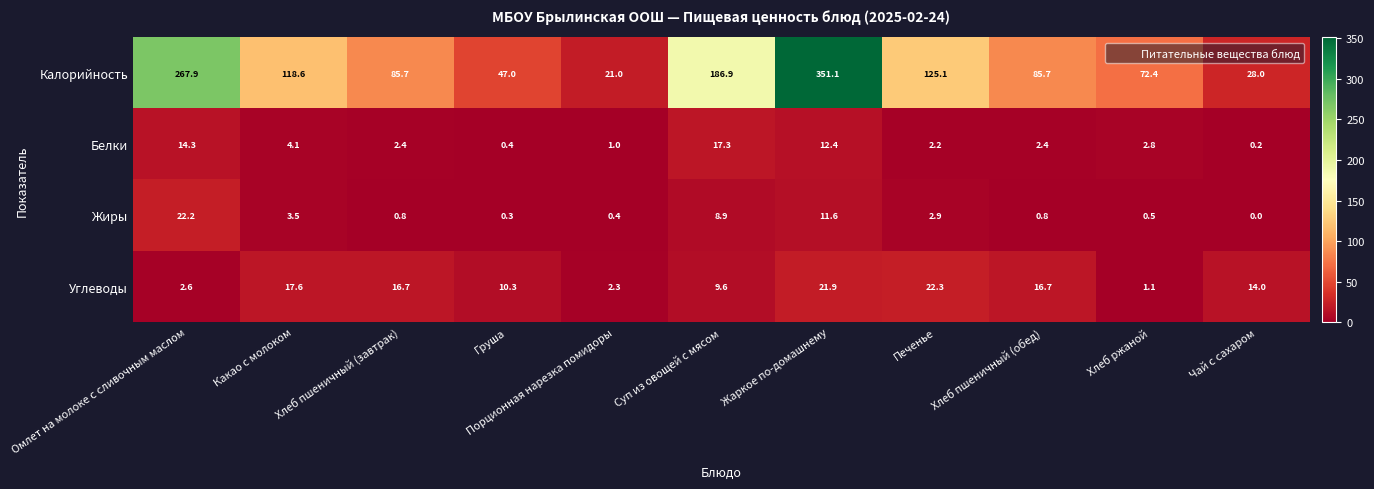

At which label does Калорийность first exceed 85?

Омлет на молоке с сливочным маслом